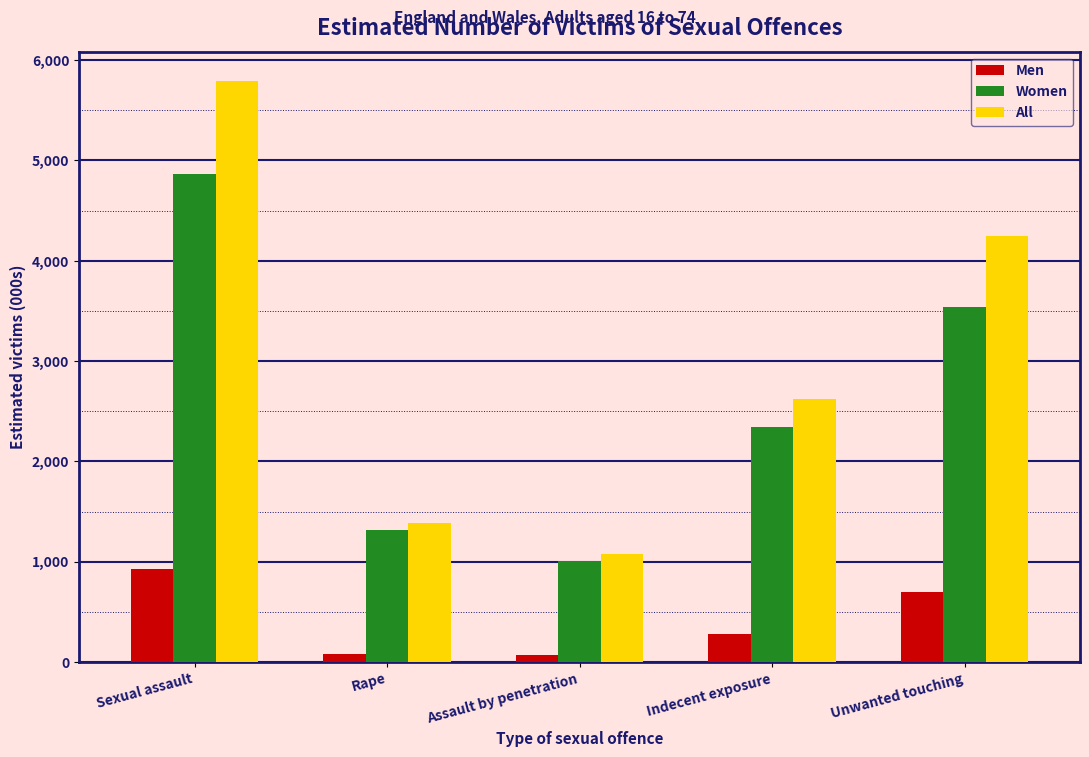

Is it true that Men equals 701 at Unwanted touching?

True